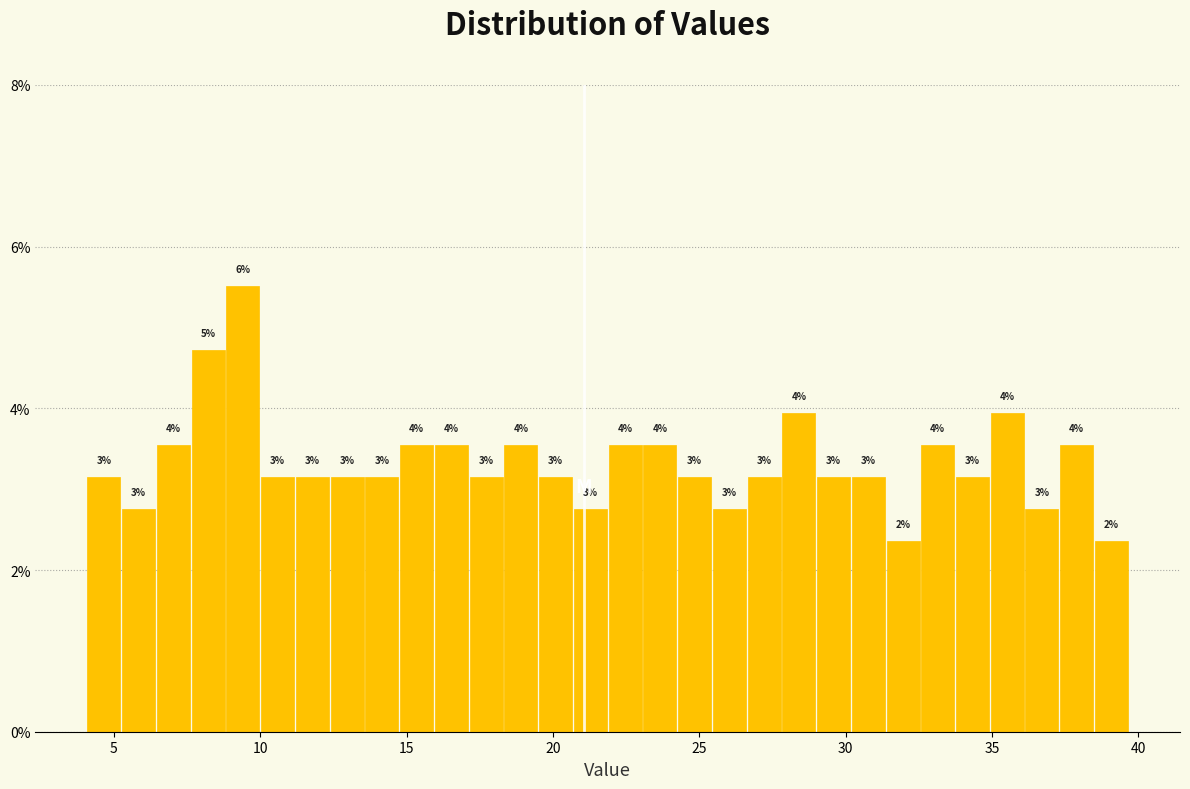

Around what value on the x-axis is the tallest bar? Give the approximate position of its centre, as read against the axis.

9.5